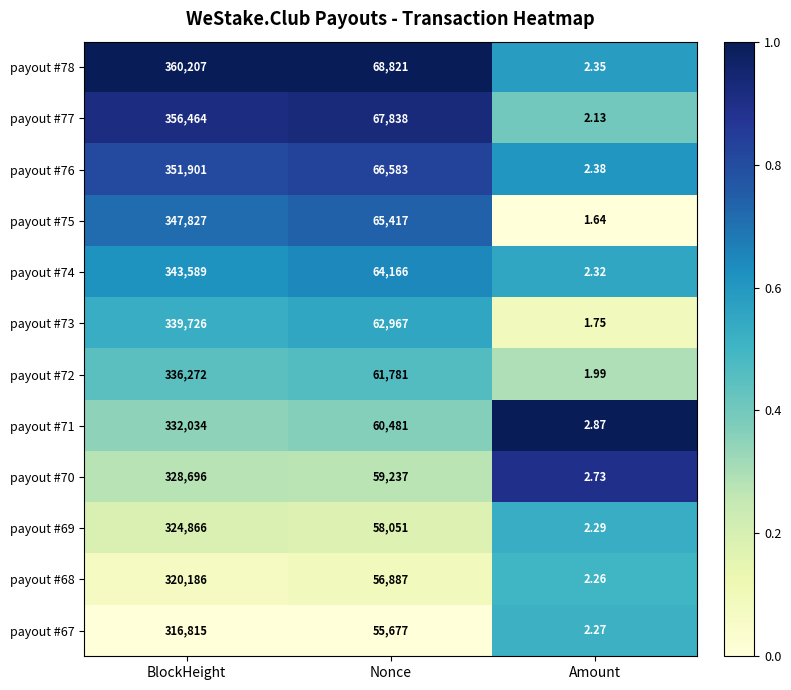

Is the value of payout #69 at Nonce greater than the value of payout #71 at BlockHeight?

No